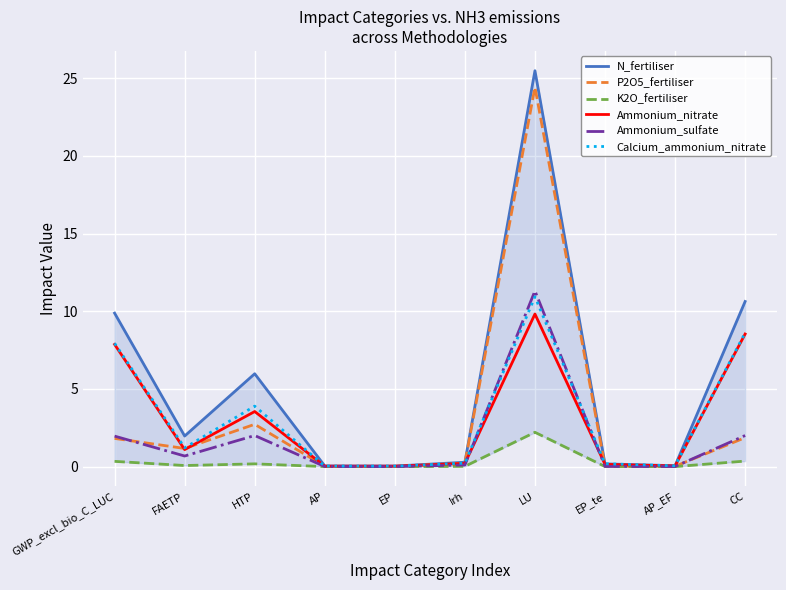

Does the chart display data point markers on the line(s)?

No